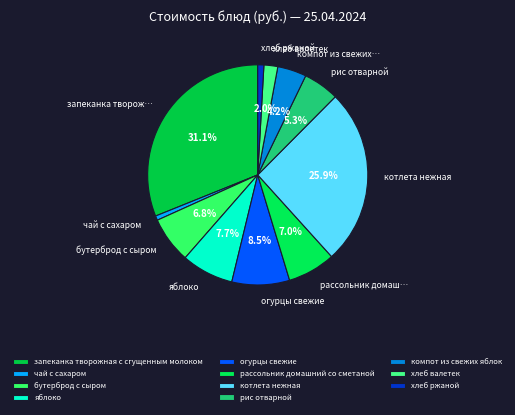

What percentage is NOT represented by рассольник домашний со сметаной?

93.0%